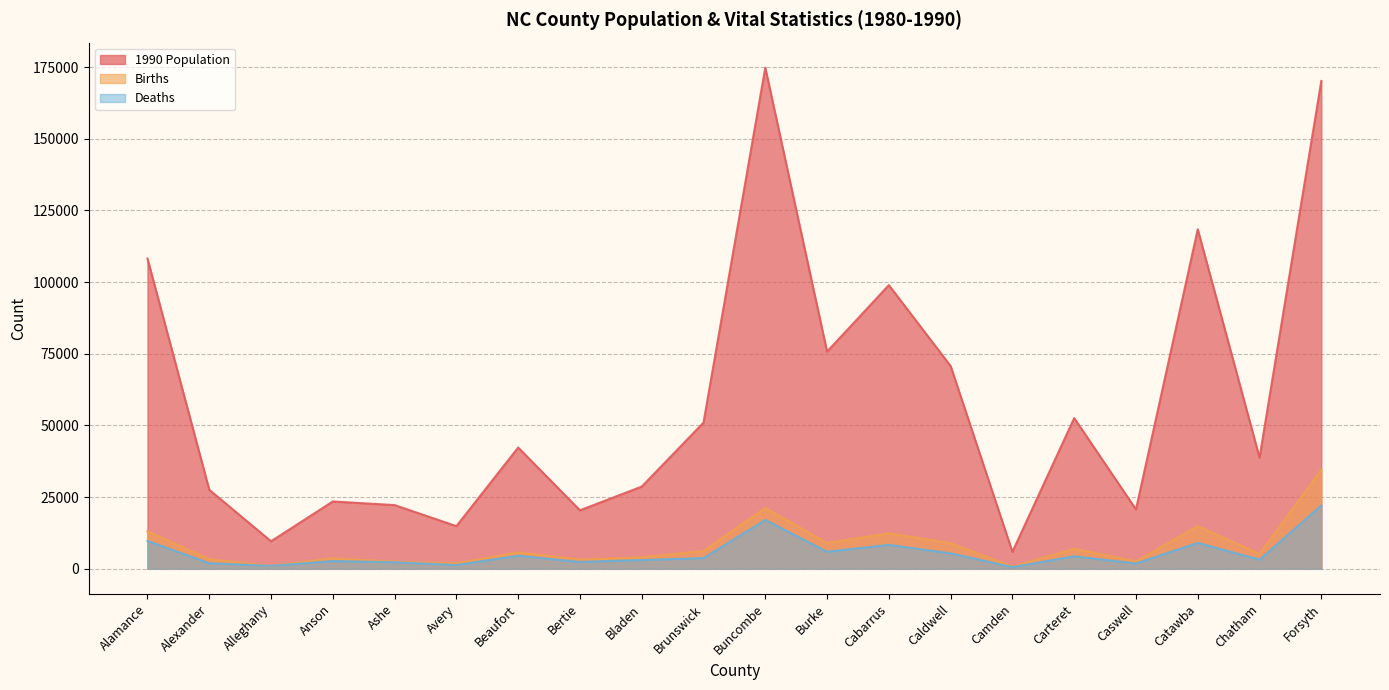

Is the value of Deaths at Alleghany greater than the value of Births at Forsyth?

No